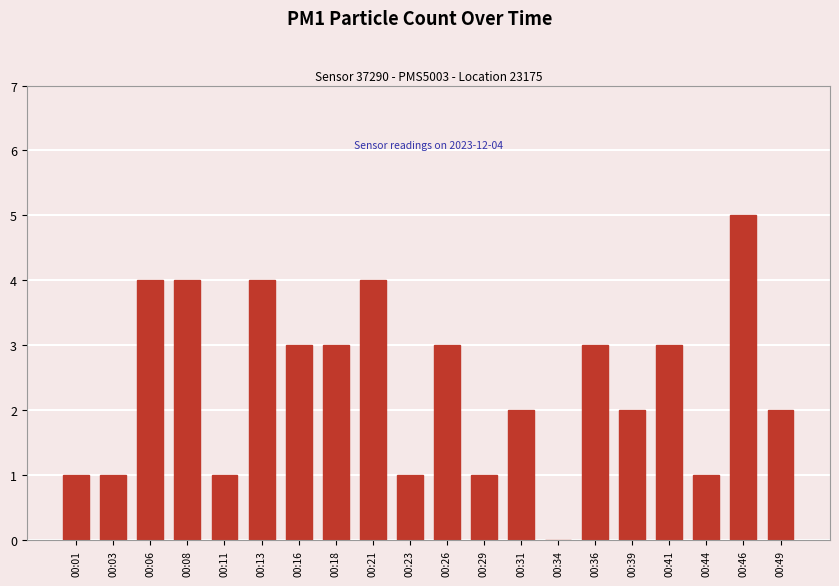

What is the greatest value displayed?

5